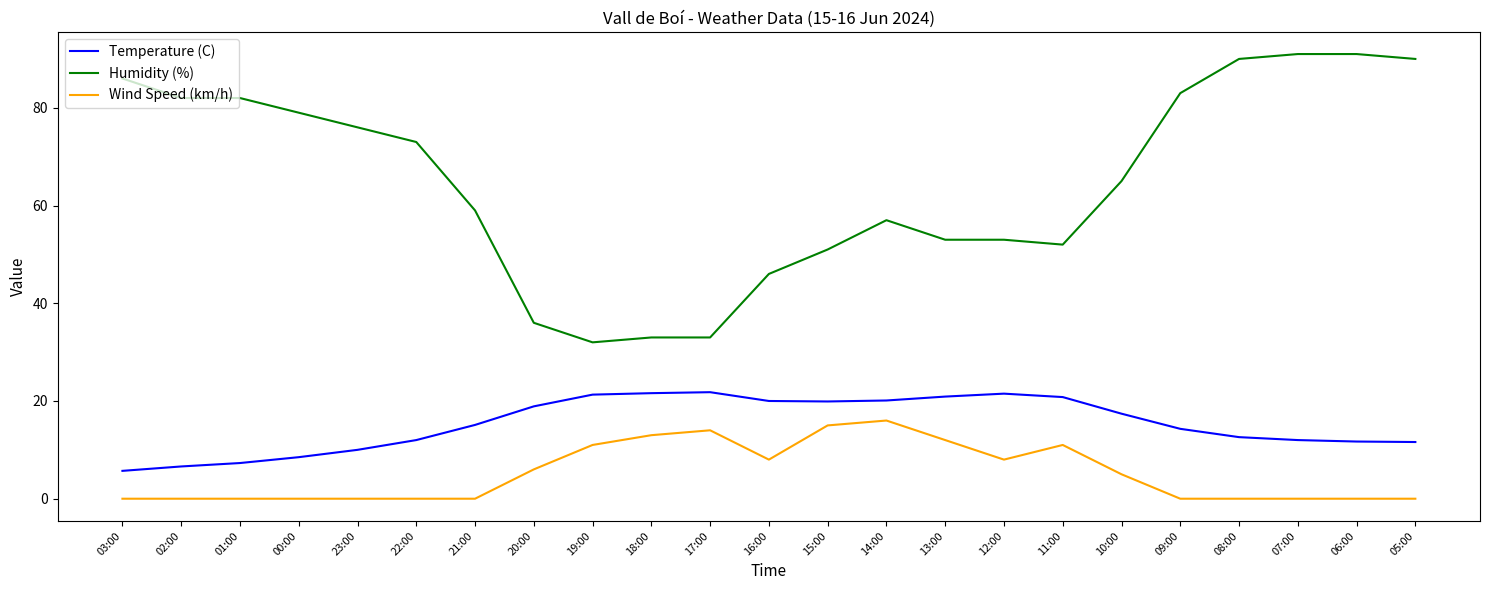

At 21:00, list the series in order from smallest to largest.

Wind Speed (km/h), Temperature (C), Humidity (%)